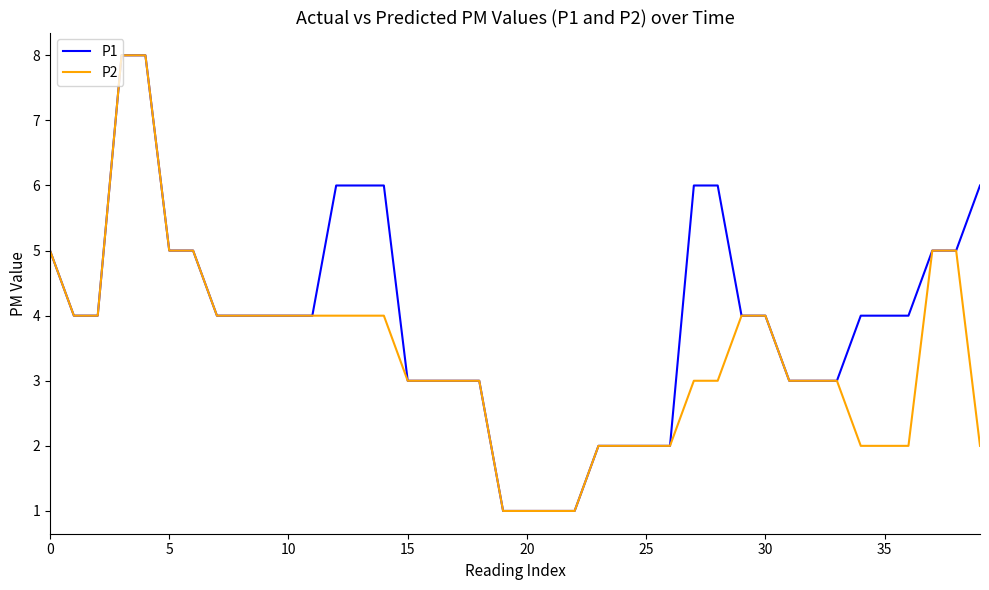

What is the minimum value shown in the chart?

1